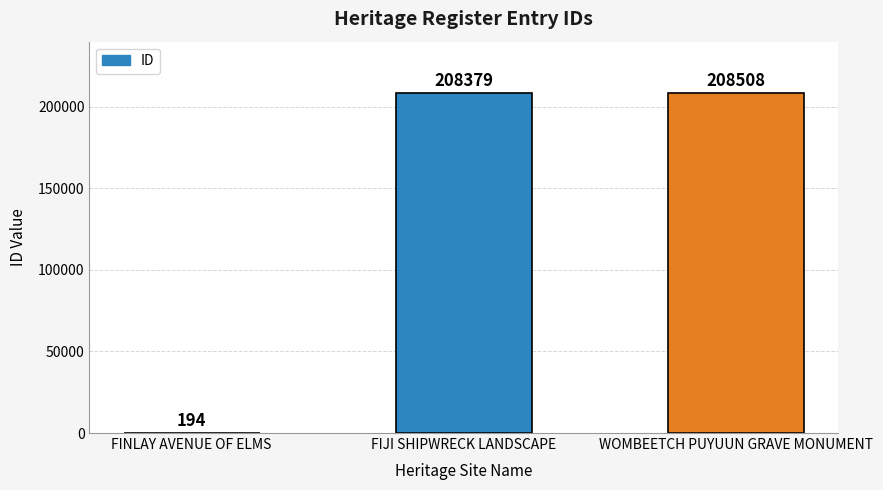

What is the sum of the values at FINLAY AVENUE OF ELMS and WOMBEETCH PUYUUN GRAVE MONUMENT?

208702